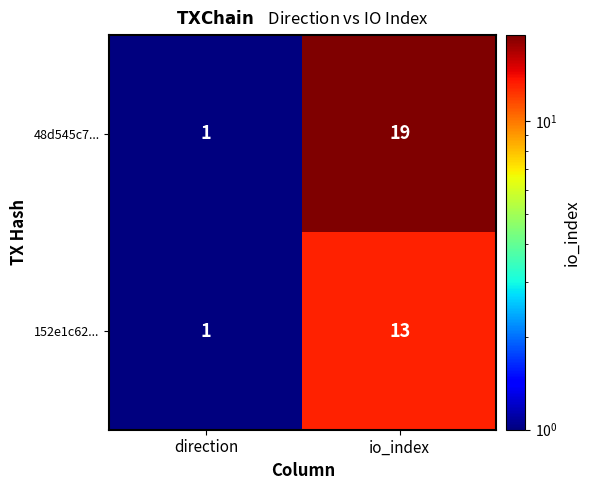

The value of 48d545c7... at direction is 1. True or false?

True